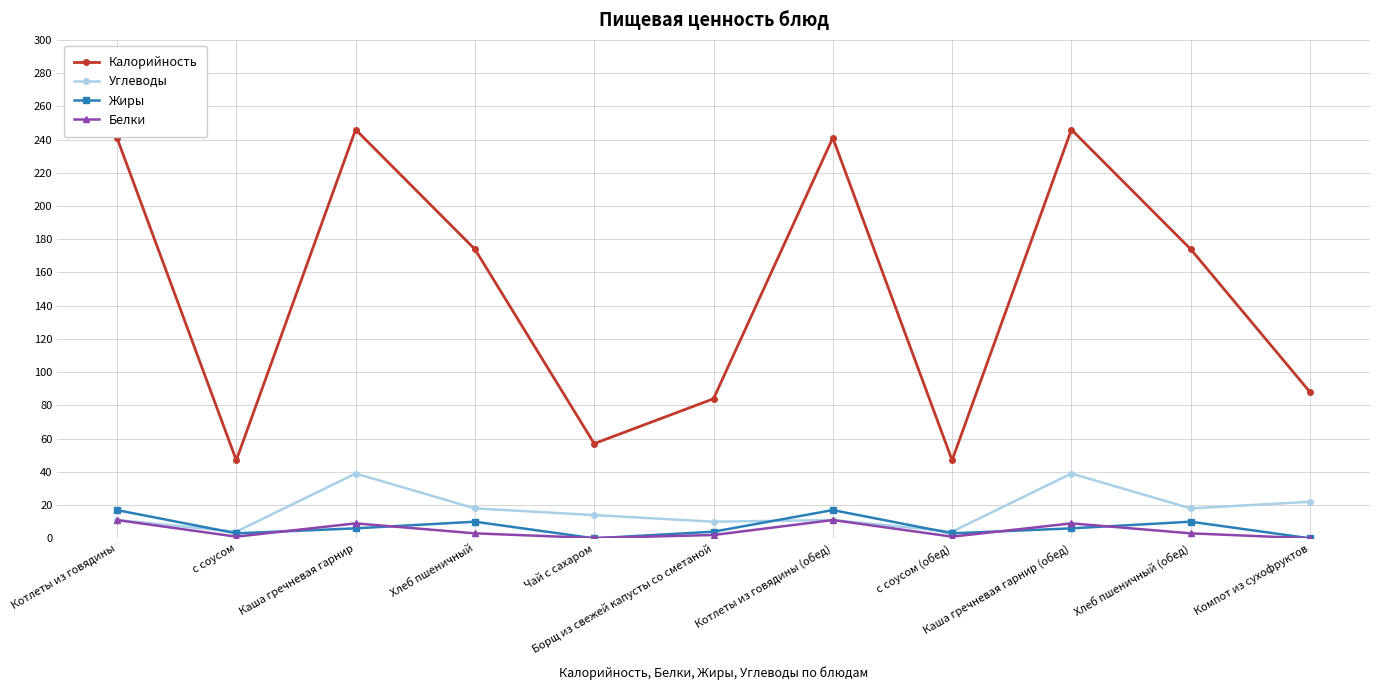

What is the difference between the second highest and second lowest values in the Калорийность series?

199.0